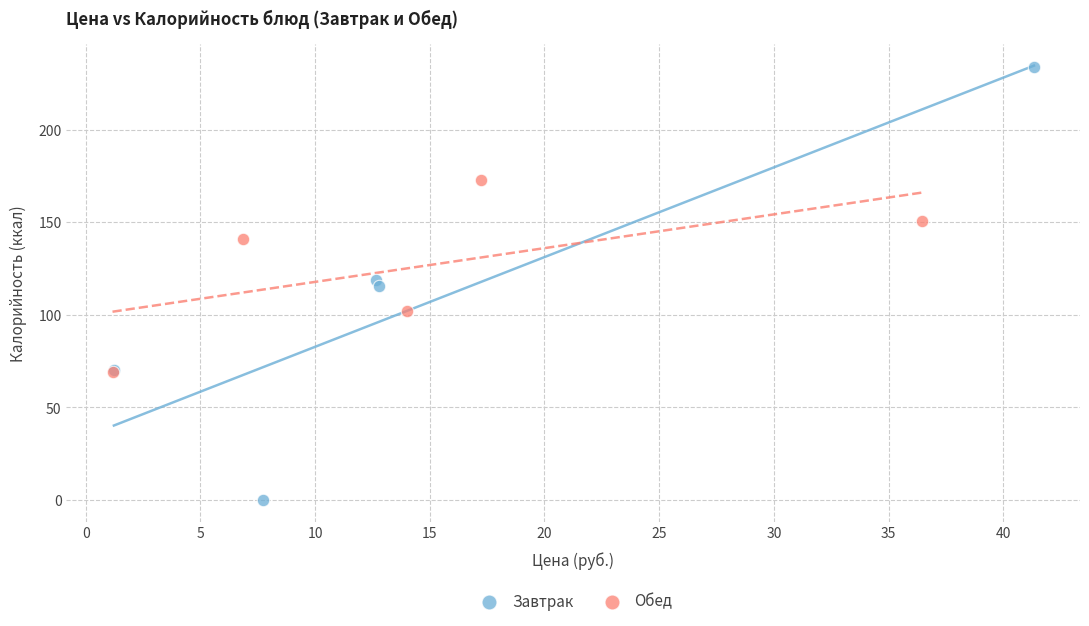

Which series reaches the minimum Y coordinate?

Завтрак